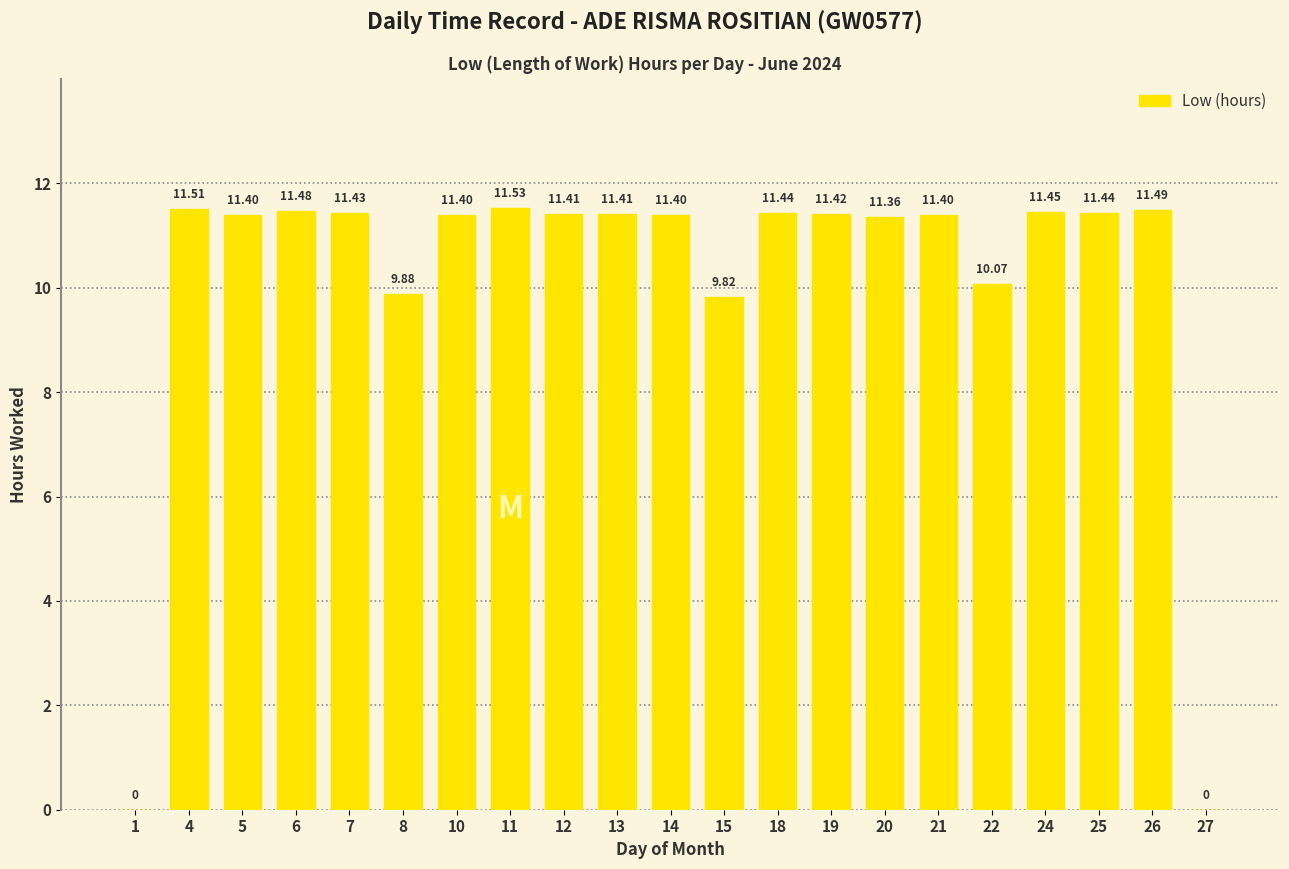

Where is the data nearest to the value 5?

15